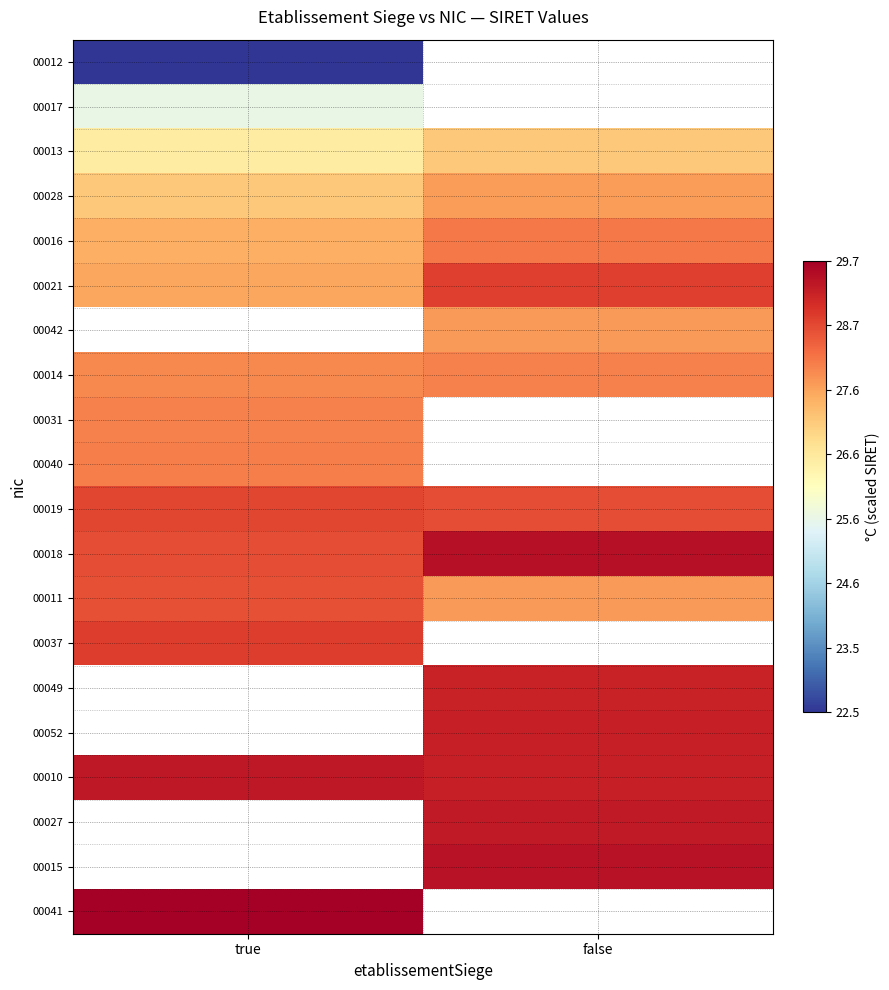

How many data points does each series have?

2